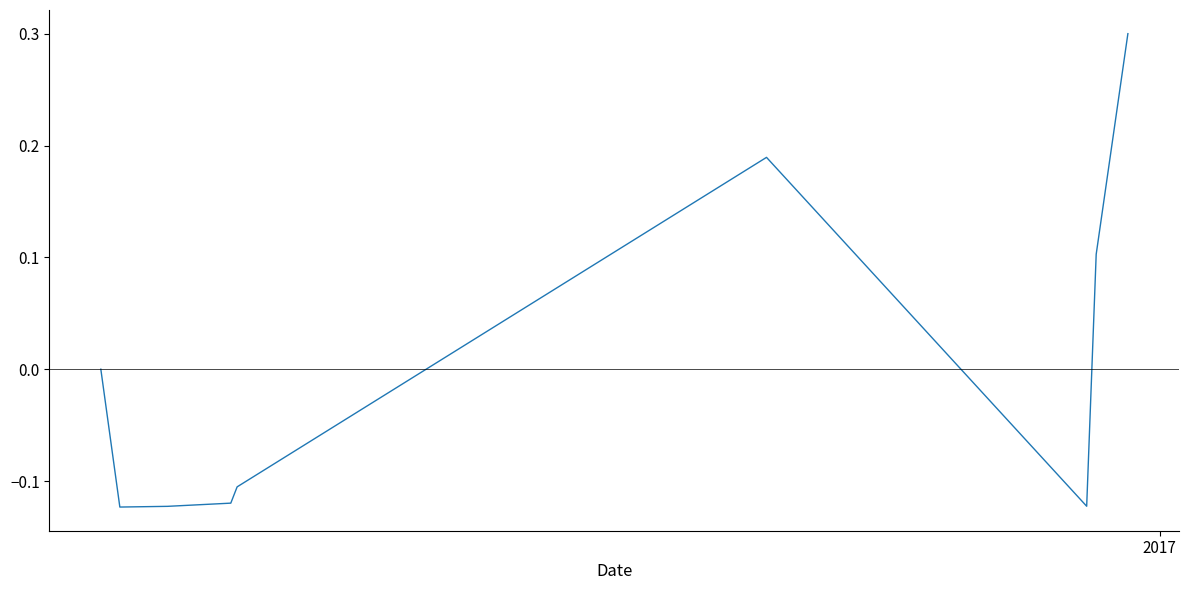

What is the maximum value shown in the chart?

0.3